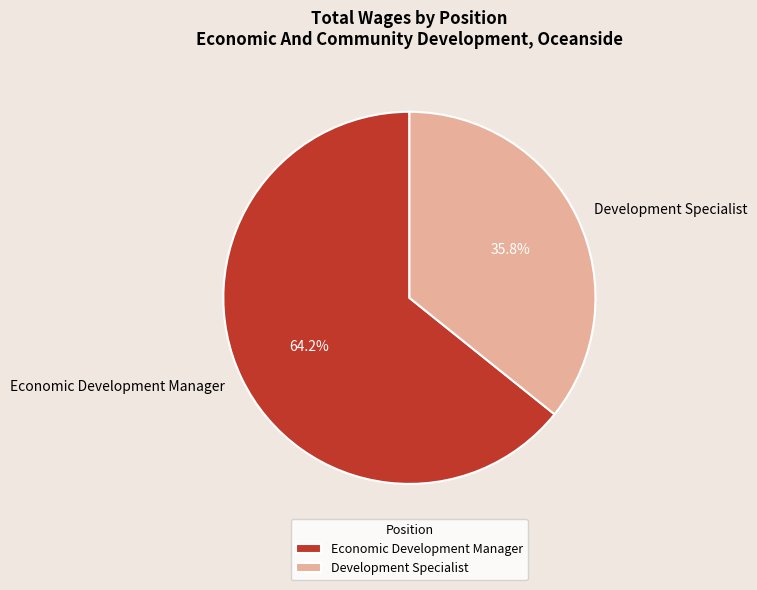

The Development Specialist slice represents 43% of the pie. True or false?

False